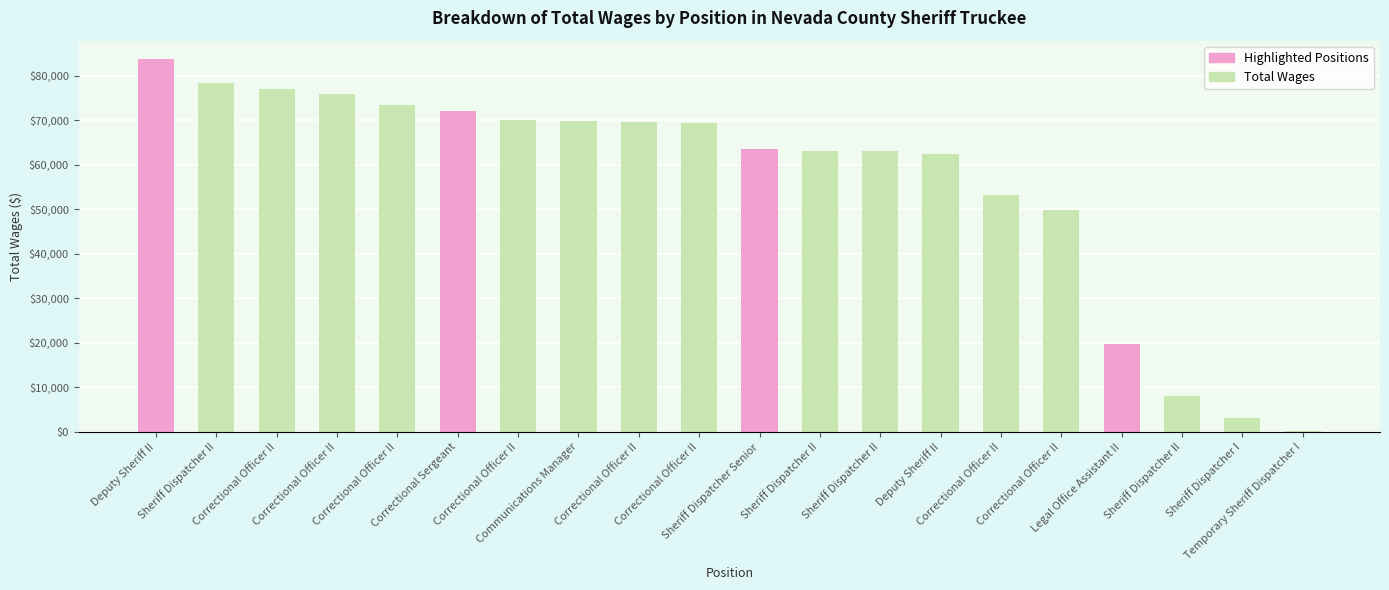

Reading right to left, transcribe all the data shown in this chart.

61	3065	8062	19785	49925	53174	62528	62995	63093	63581	69424	69650	69904	70088	72174	73356	75990	77104	78375	83712